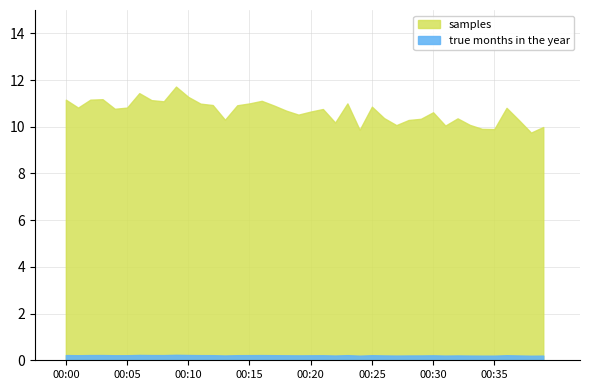

Rank the categories by value from lowest to highest.

00:38, 00:24, 00:35, 00:34, 00:39, 00:31, 00:27, 00:33, 00:22, 00:28, 00:37, 00:13, 00:29, 00:32, 00:26, 00:19, 00:30, 00:20, 00:18, 00:21, 00:04, 00:36, 00:01, 00:05, 00:25, 00:17, 00:14, 00:12, 00:11, 00:15, 00:23, 00:08, 00:16, 00:07, 00:00, 00:02, 00:03, 00:10, 00:06, 00:09